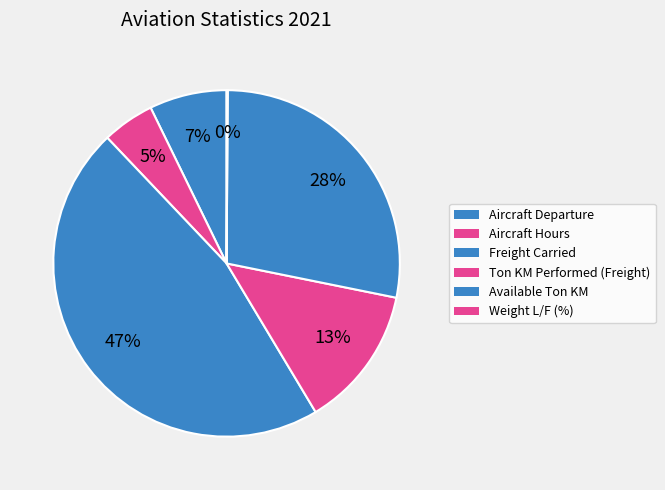

Does any single category account for the majority?

No